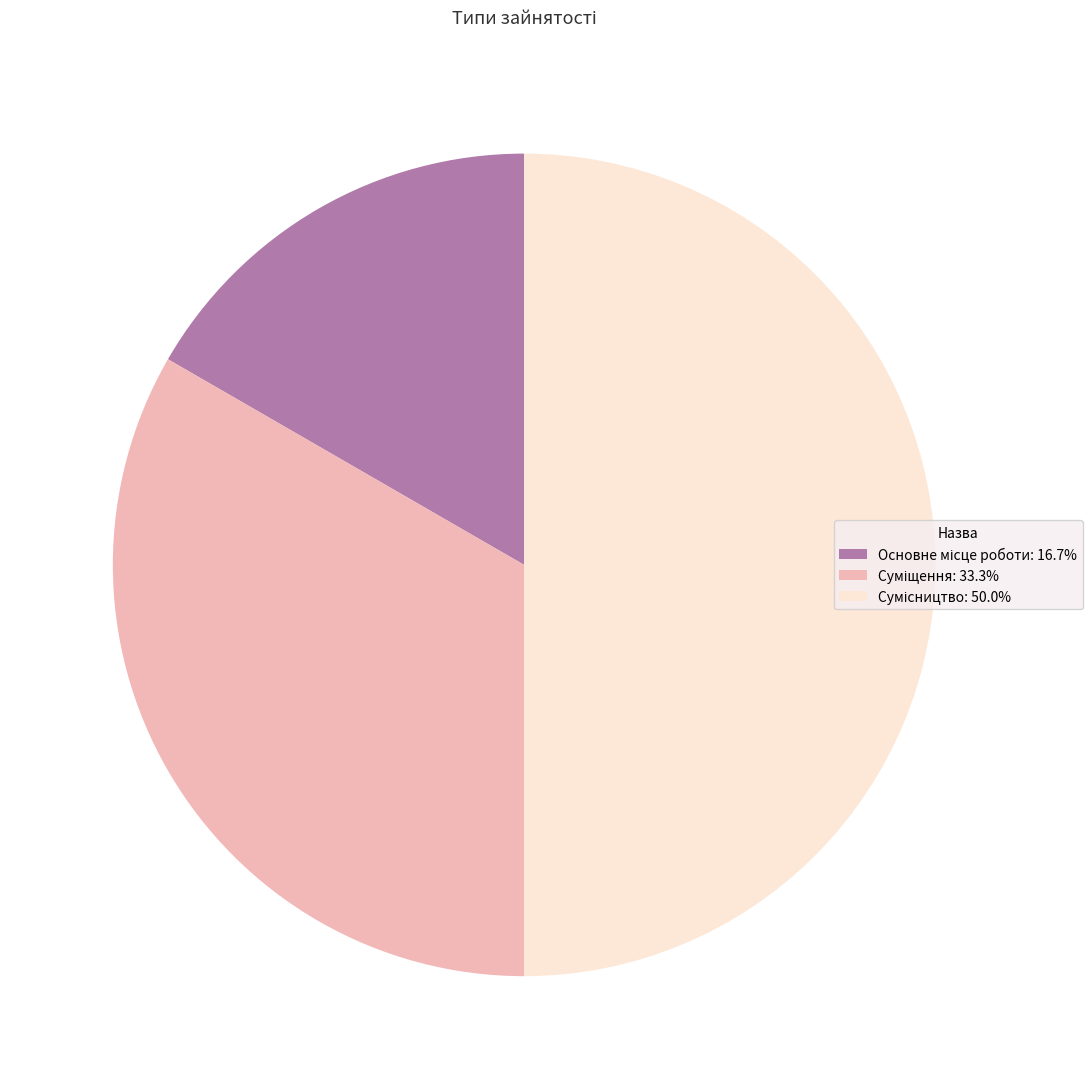

Count the number of slices in the pie.

3